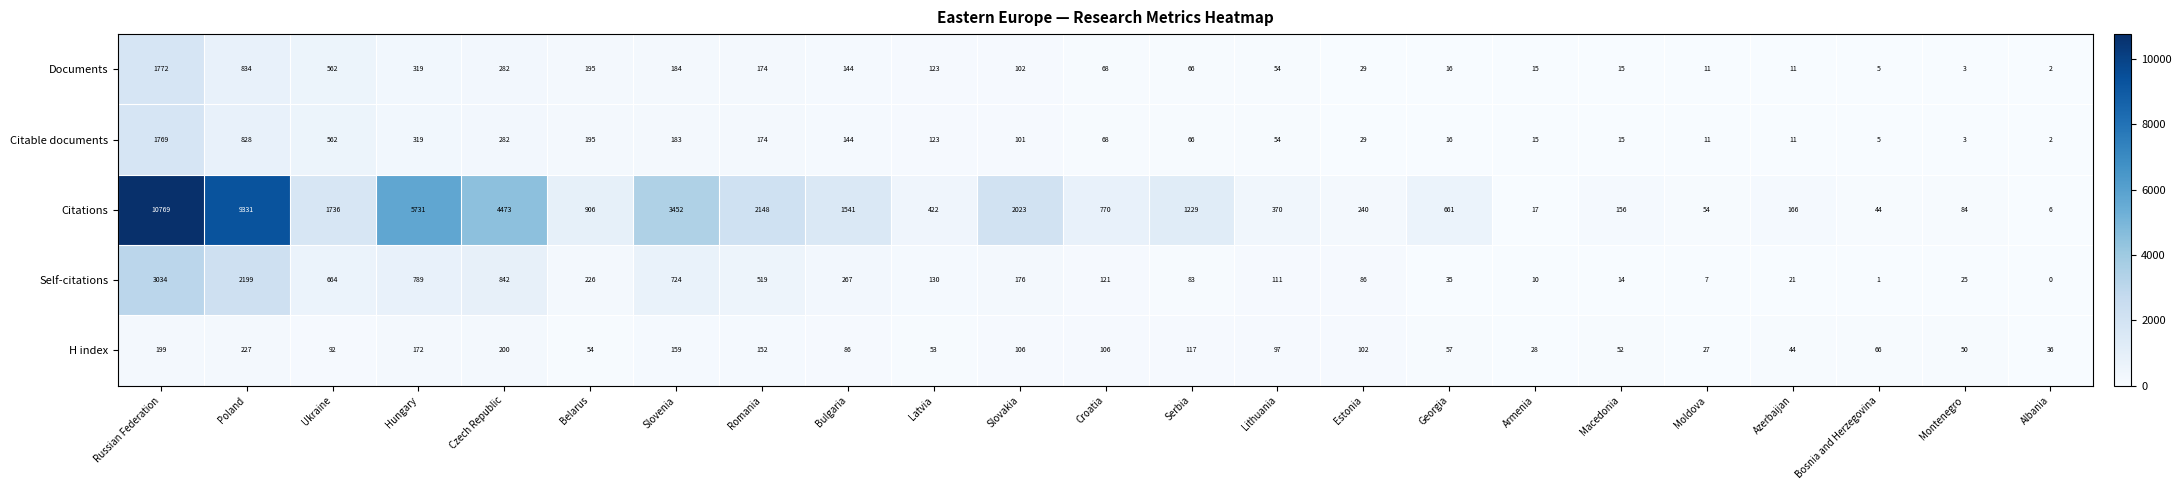

What is the average value of the H index series?

99